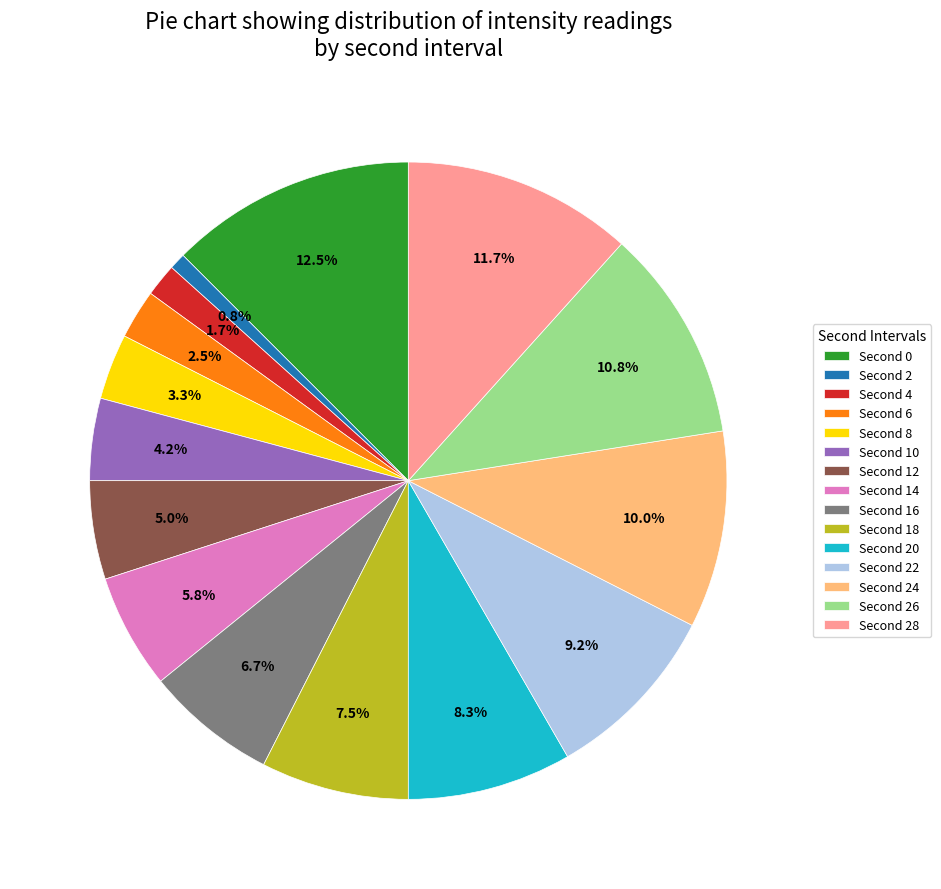

Rank the categories by value from highest to lowest.

Second 0, Second 28, Second 26, Second 24, Second 22, Second 20, Second 18, Second 16, Second 14, Second 12, Second 10, Second 8, Second 6, Second 4, Second 2